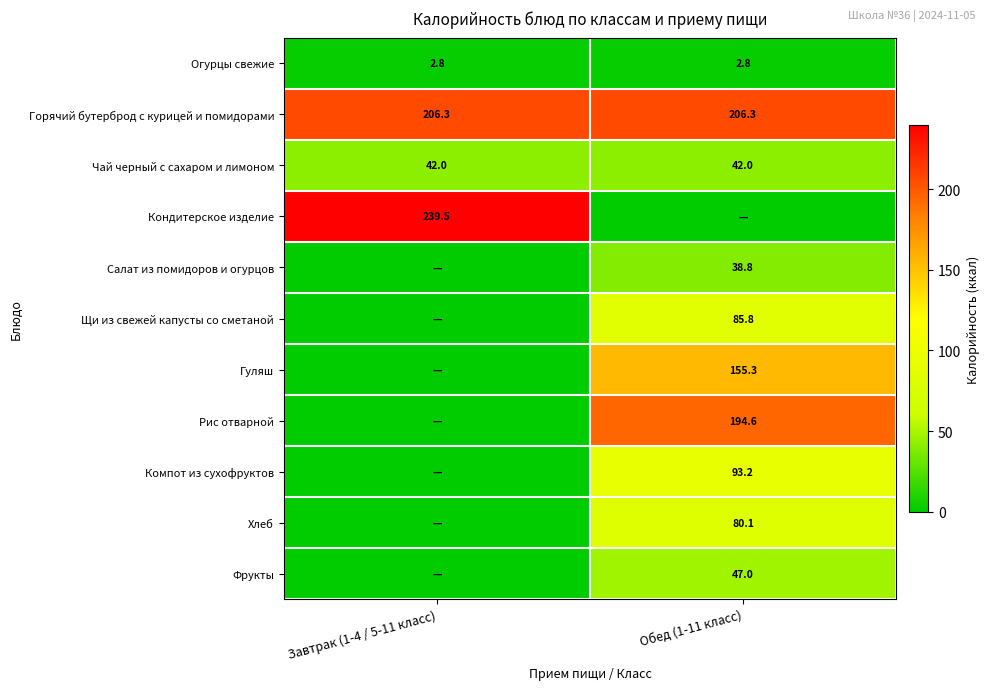

The Огурцы свежие series shows 2.8 at Завтрак (1-4 / 5-11 класс). True or false?

True